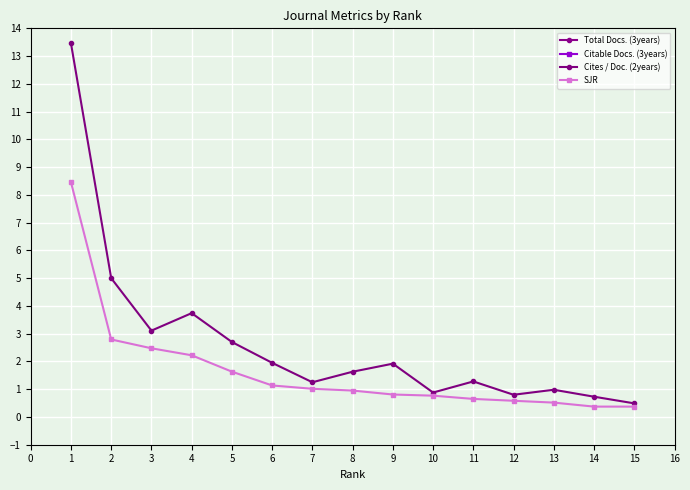

How many lines are shown in the chart?

4